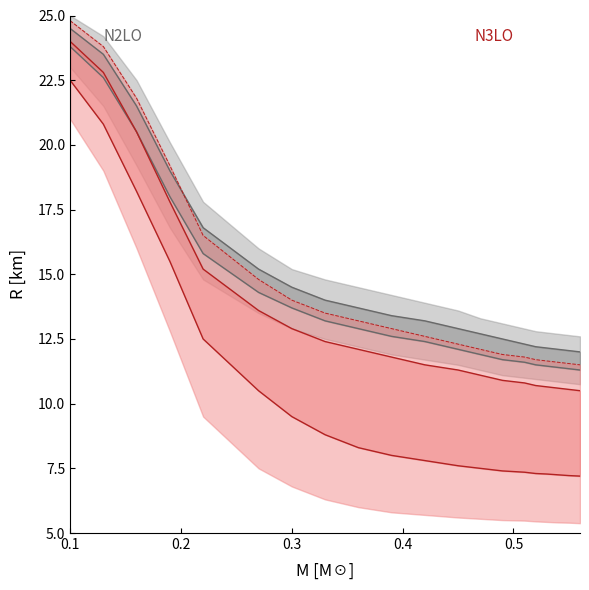

True or false: N2LO_mid_lower has more than 2 points higher than both neighbors.

False